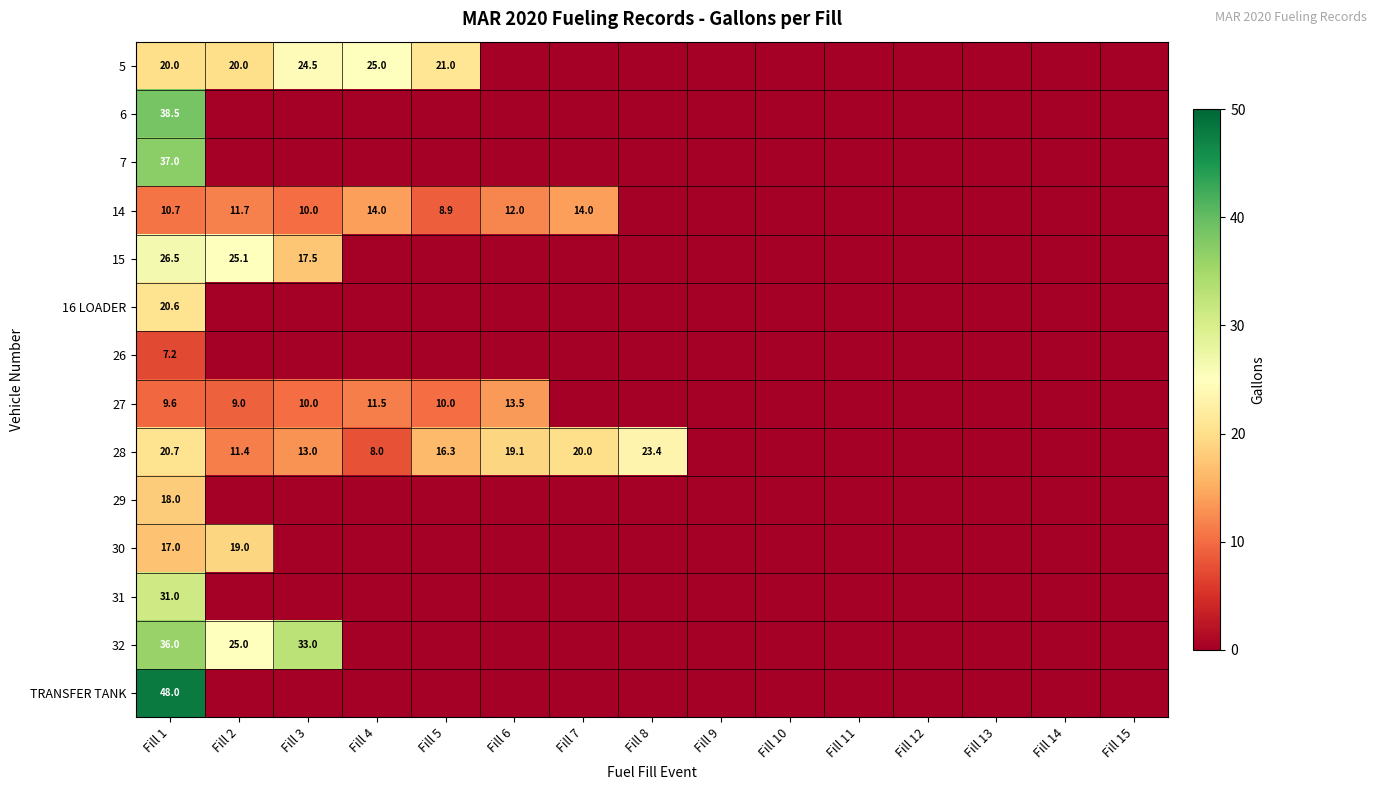

The value of 27 at Fill 1 is 9.6. True or false?

True